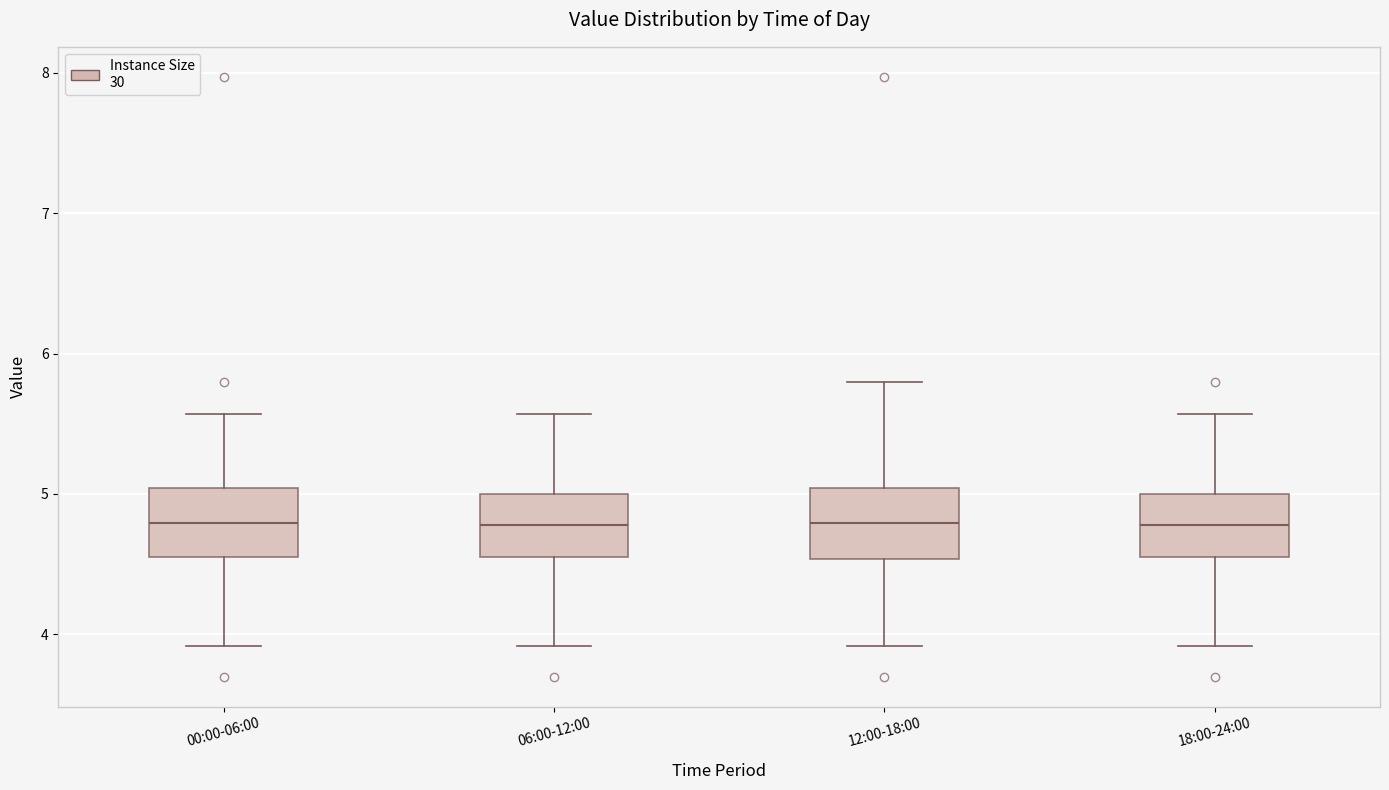

Reading left to right, read every box against the y-axis: the position of its median line, the range the box covers, and the ends of its whiskers. The values are not printed on the chart, so give them approximately, as read against the axis.

00:00-06:00: median 4.8, box 4.6 to 5.0, whiskers 3.9 to 5.6
06:00-12:00: median 4.8, box 4.6 to 5.0, whiskers 3.9 to 5.6
12:00-18:00: median 4.8, box 4.5 to 5.0, whiskers 3.9 to 5.8
18:00-24:00: median 4.8, box 4.6 to 5.0, whiskers 3.9 to 5.6